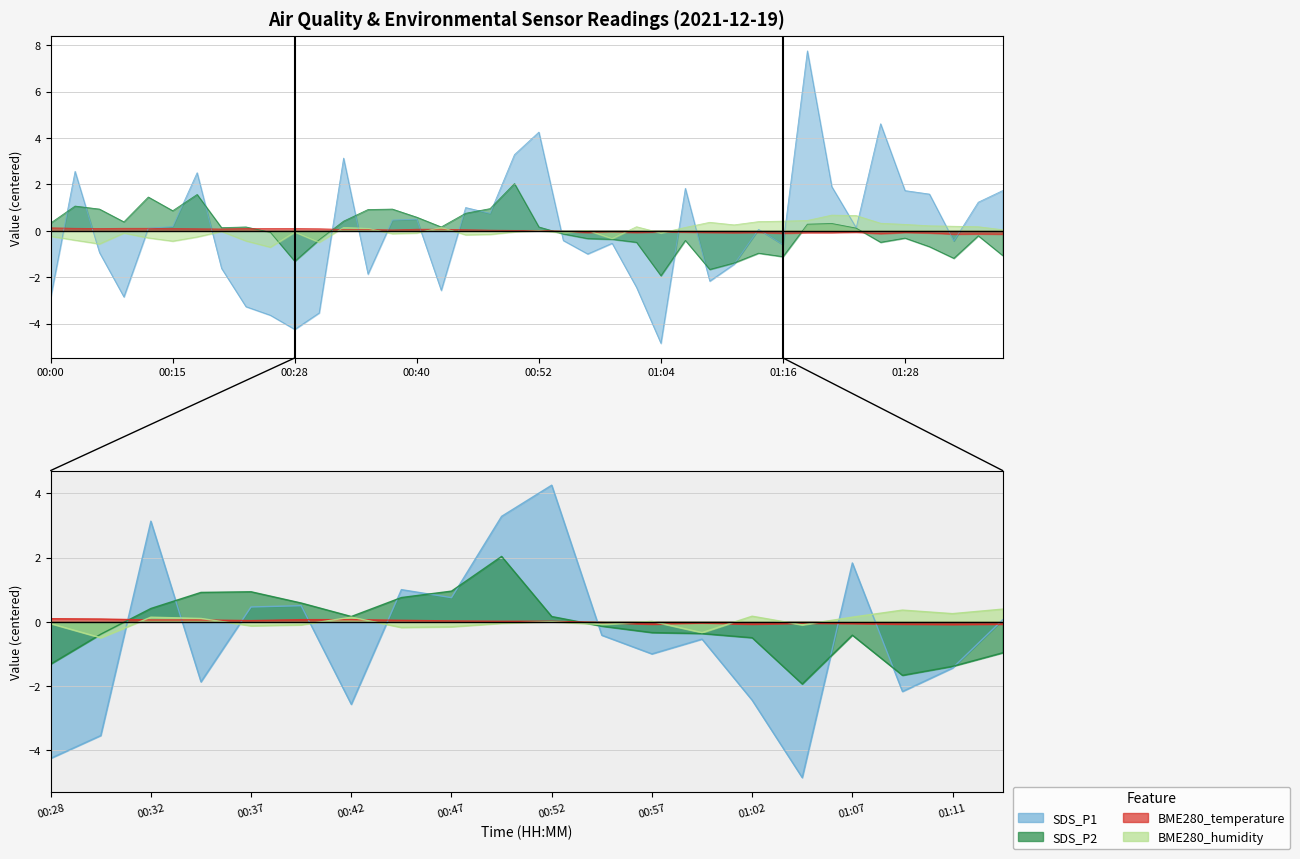

What position from the right is 00:00?

40